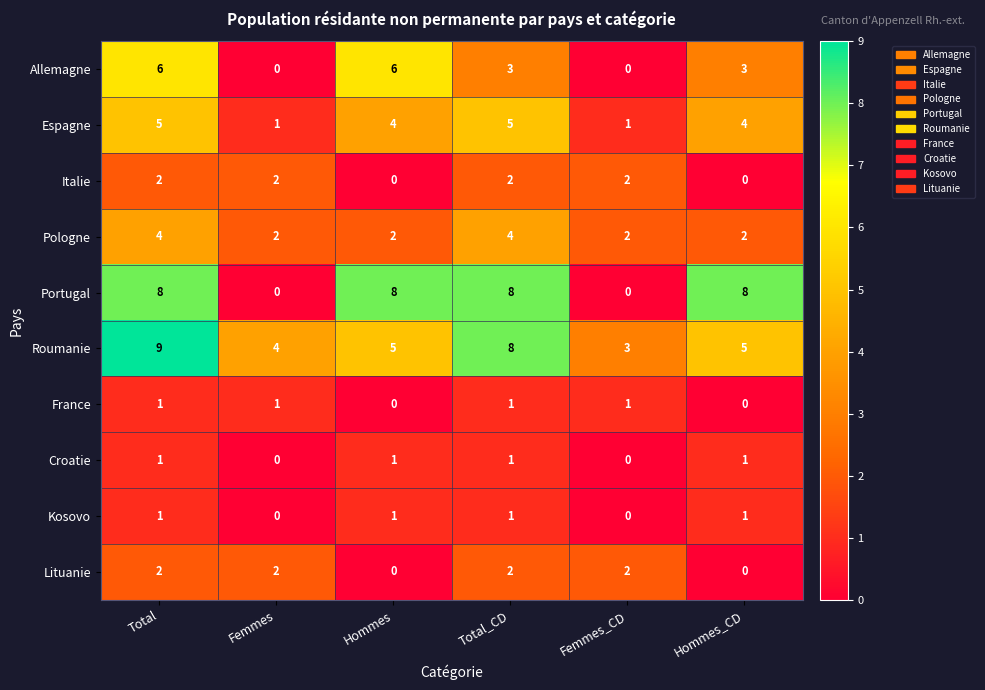

Which category has the highest value across all series?

Total